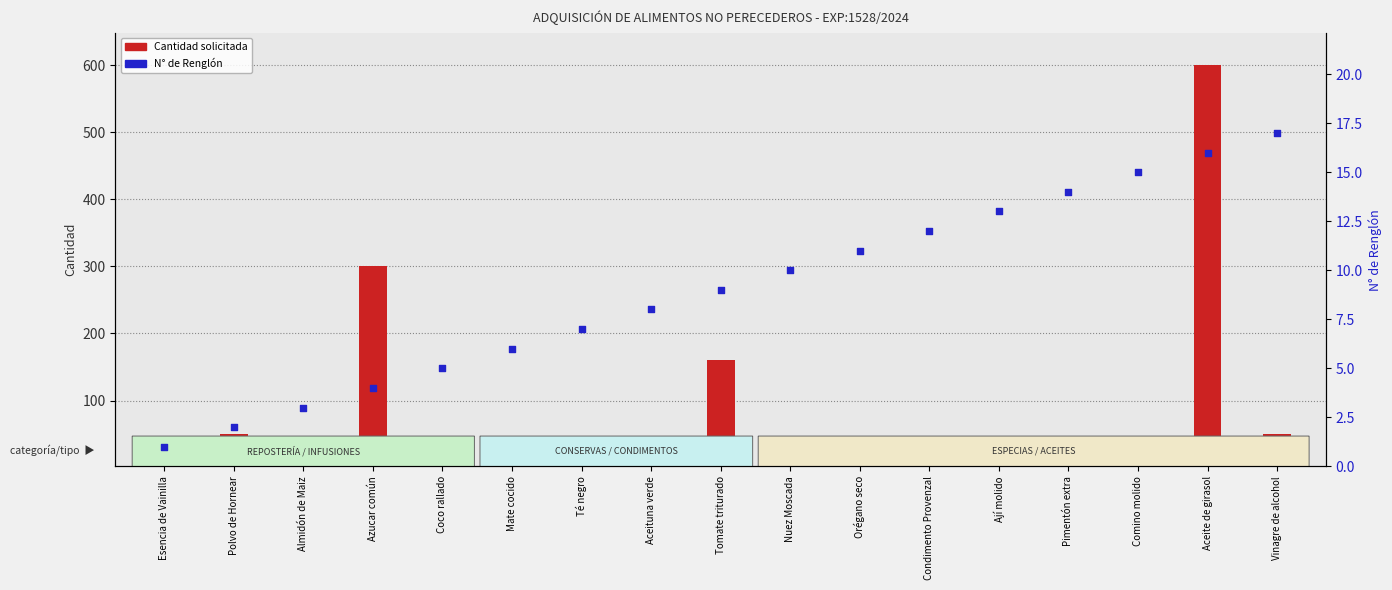

At which category is the sum across all series the highest?

Aceite de girasol